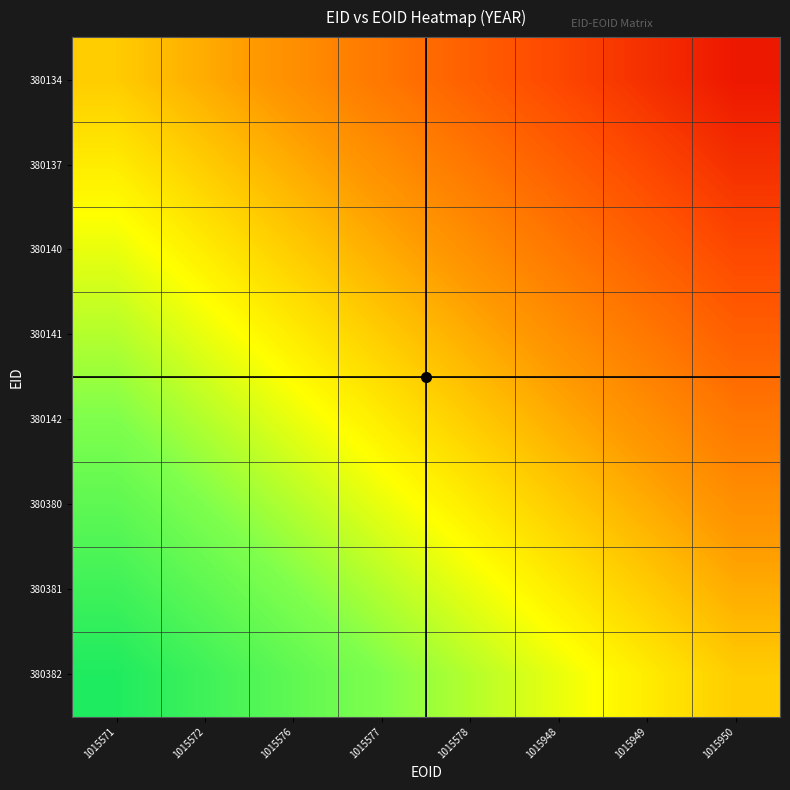

Which series has the largest range (max minus min)?

380134